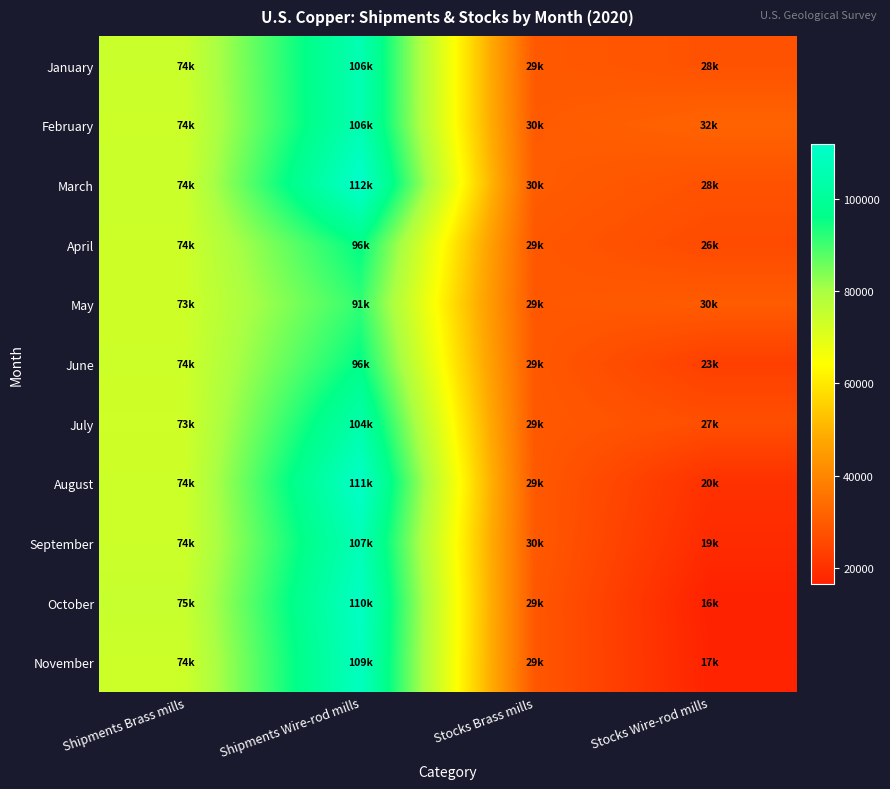

Which label corresponds to the smallest value in the chart?

Stocks Wire-rod mills